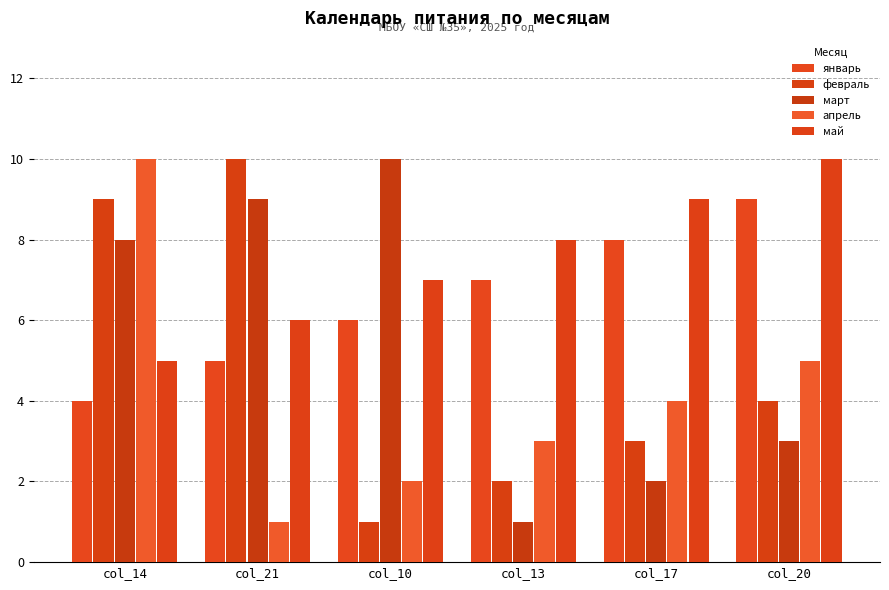

What is the average value of the апрель series?

4